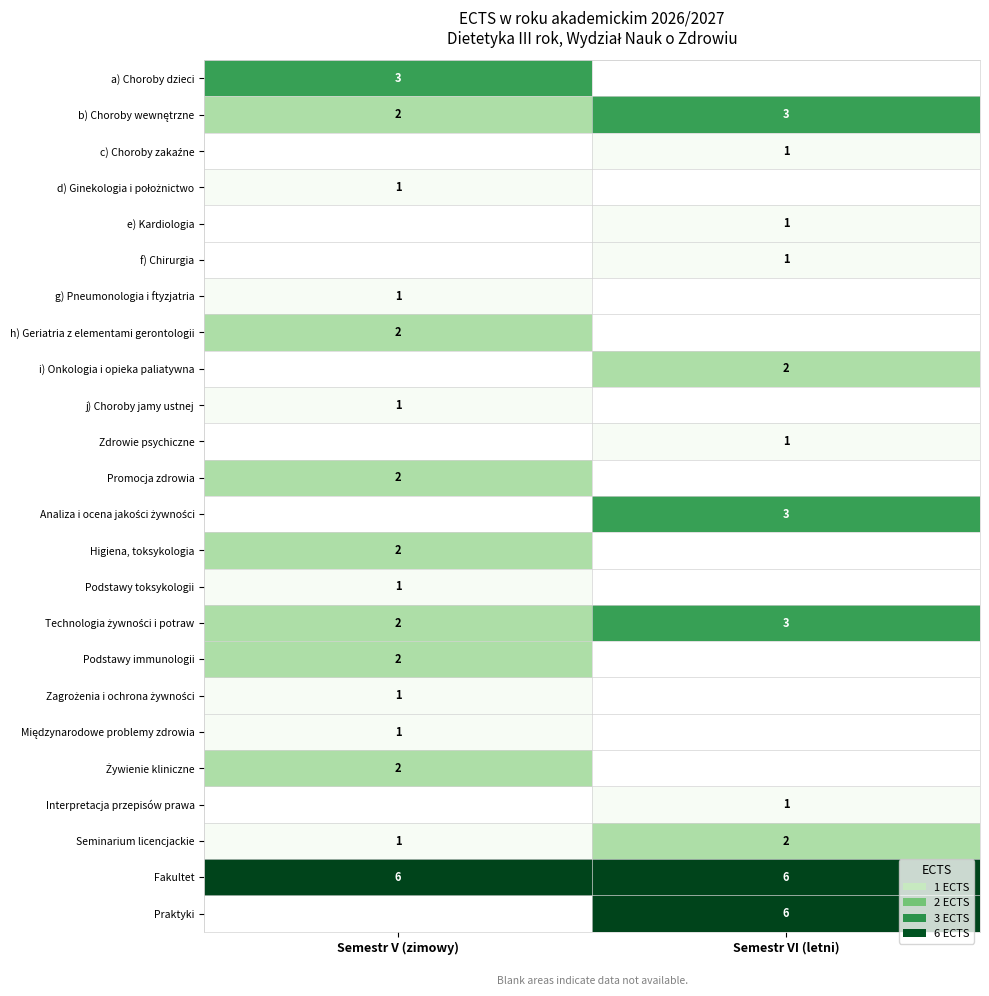

True or false: Higiena, toksykologia has a value of 1 at Semestr V (zimowy).

False